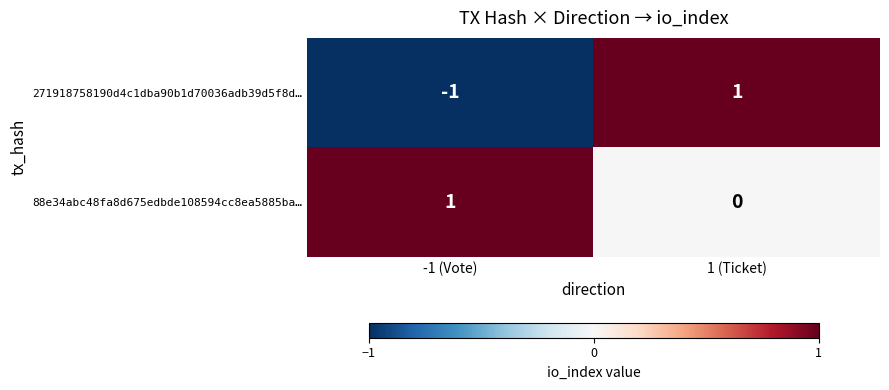

Reading right to left, transcribe all the data shown in this chart.

271918758190d4c1dba90b1d70036adb39d5f8d…: 1	-1
88e34abc48fa8d675edbde108594cc8ea5885ba…: 0	1